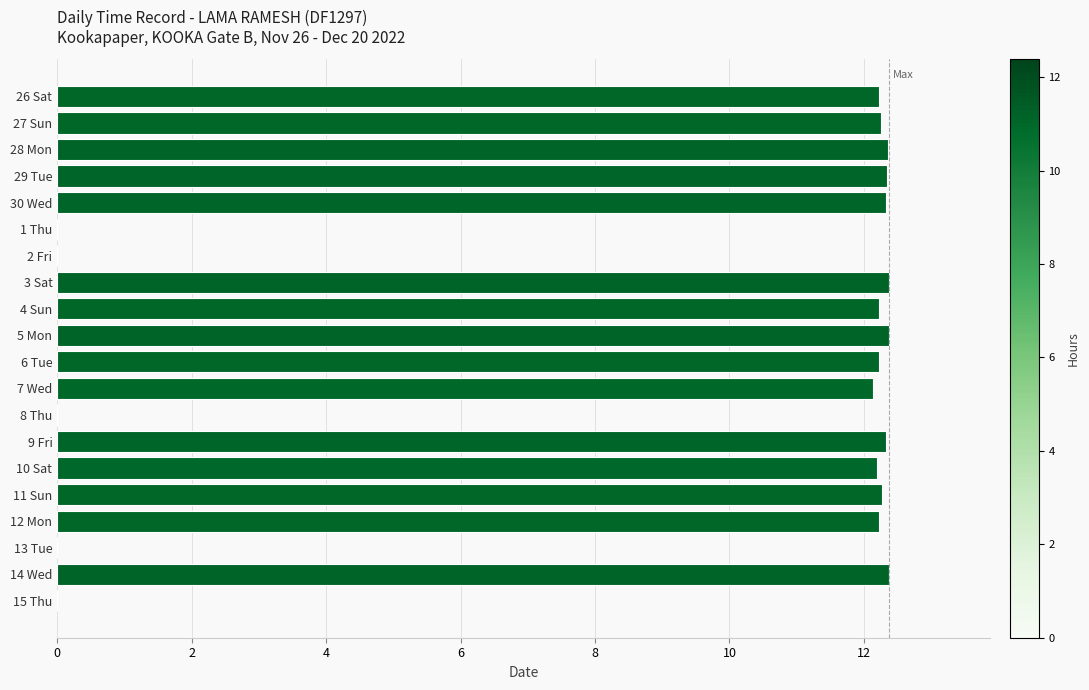

What is the greatest value displayed?

12.4